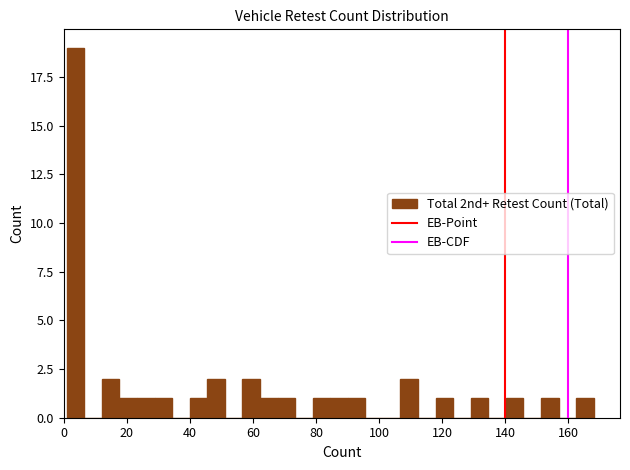

Read against the x-axis, roughly where is the centre of the tallest bar?

4